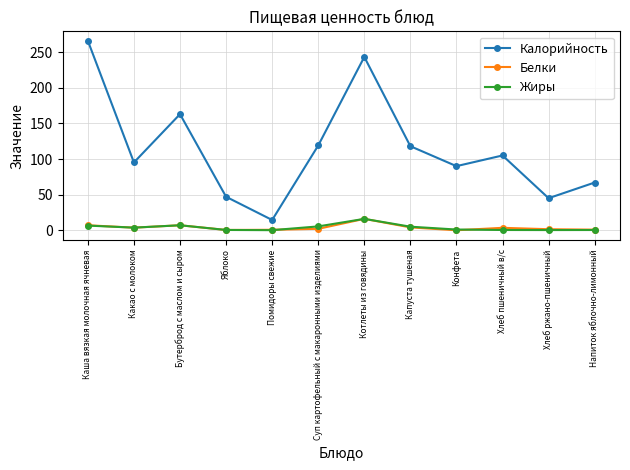

Which series has the largest total across all categories?

Калорийность